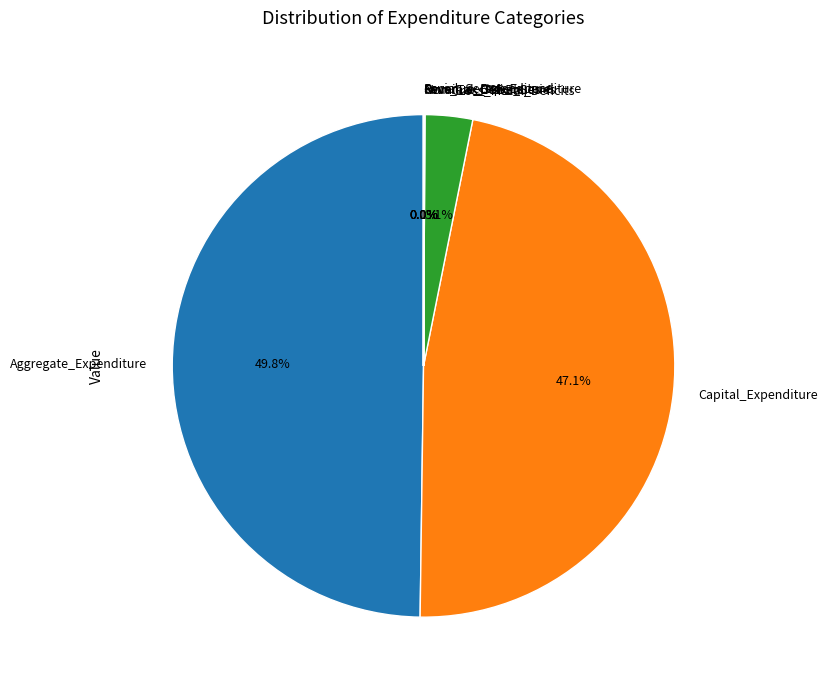

What is the total percentage of Aggregate_Expenditure and Gross_Fiscal_Deficits?

52.8%